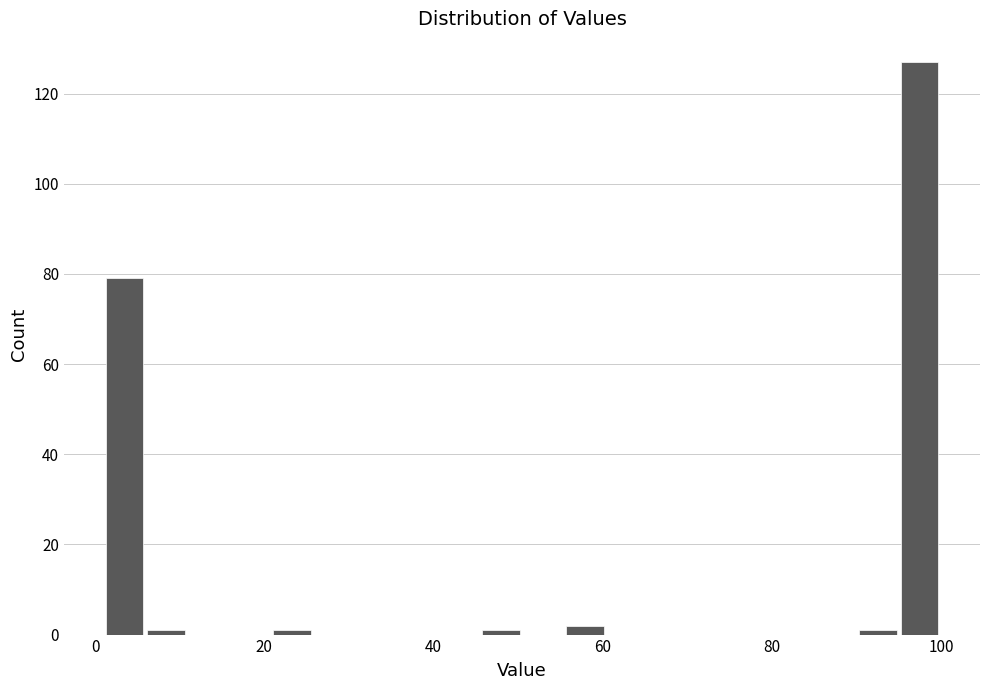

Read against the x-axis, roughly where is the centre of the tallest bar?

98